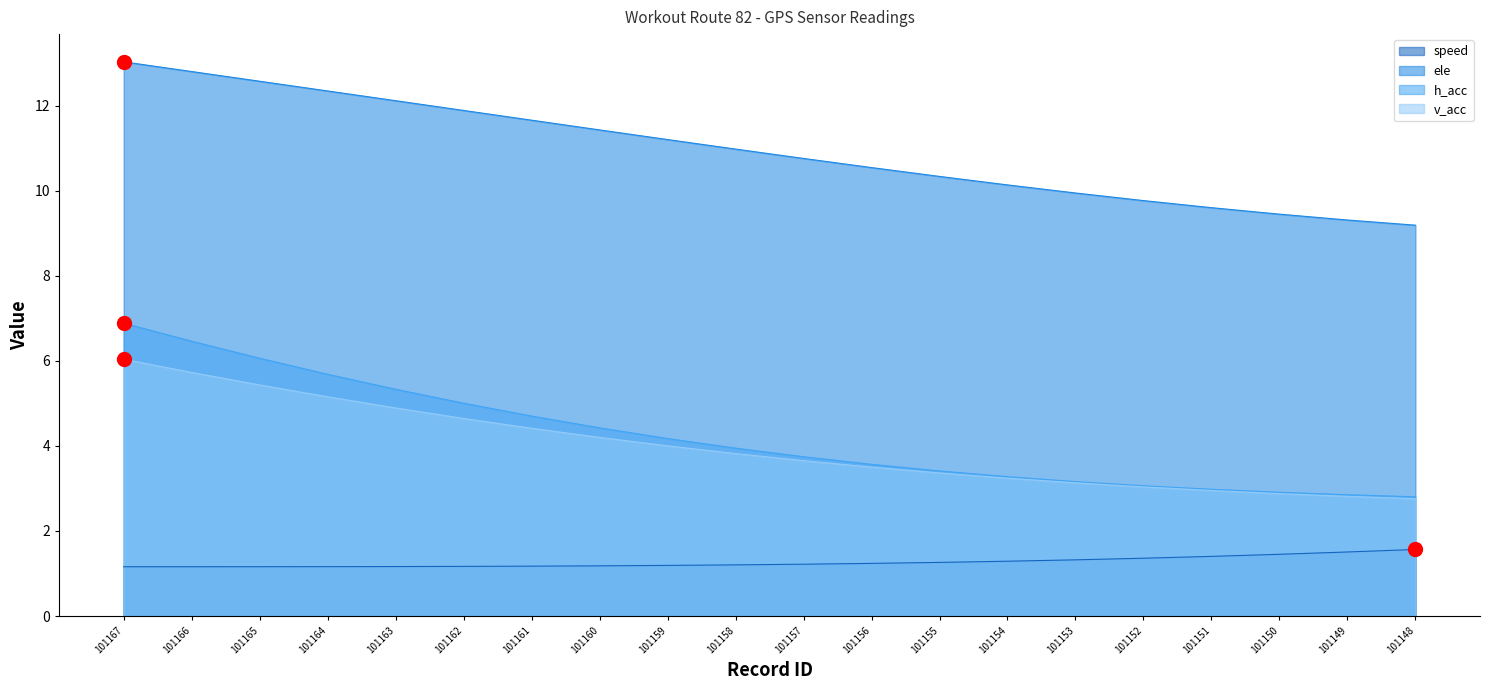

True or false: v_acc has more than 2 interior local peaks.

False